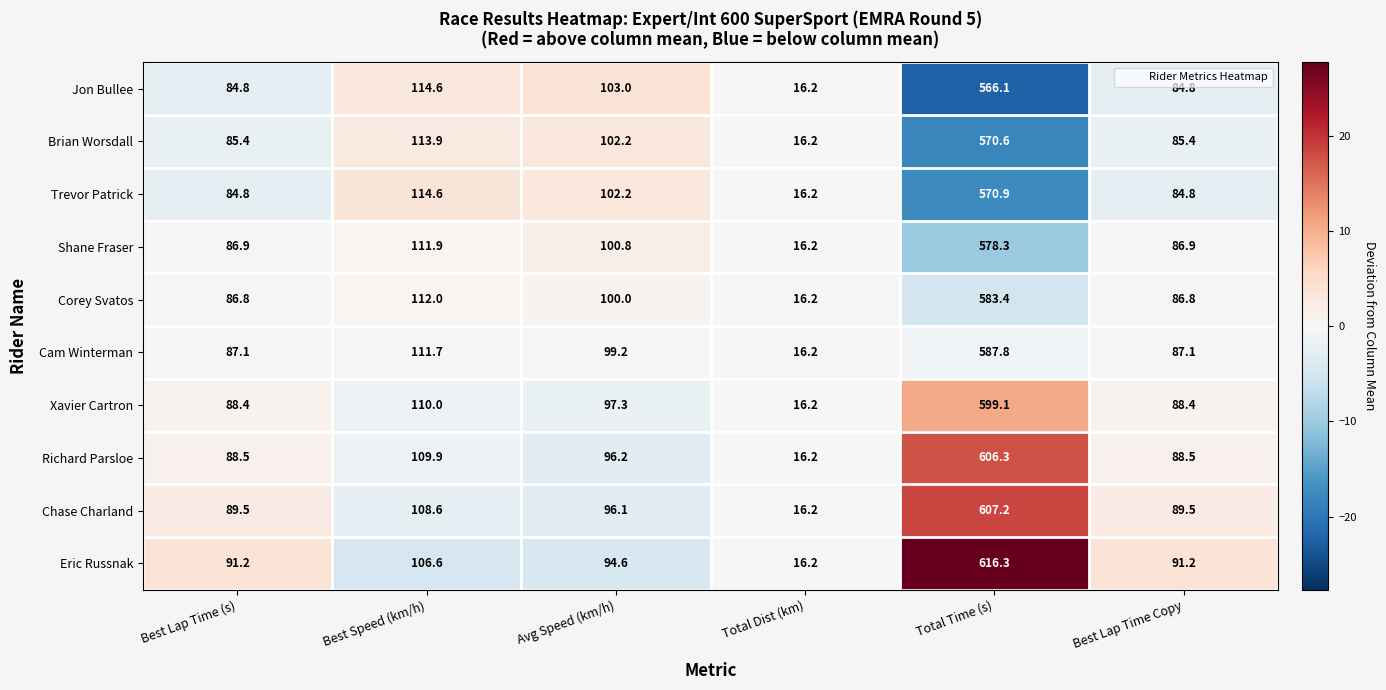

How many categories are shown in the chart?

6